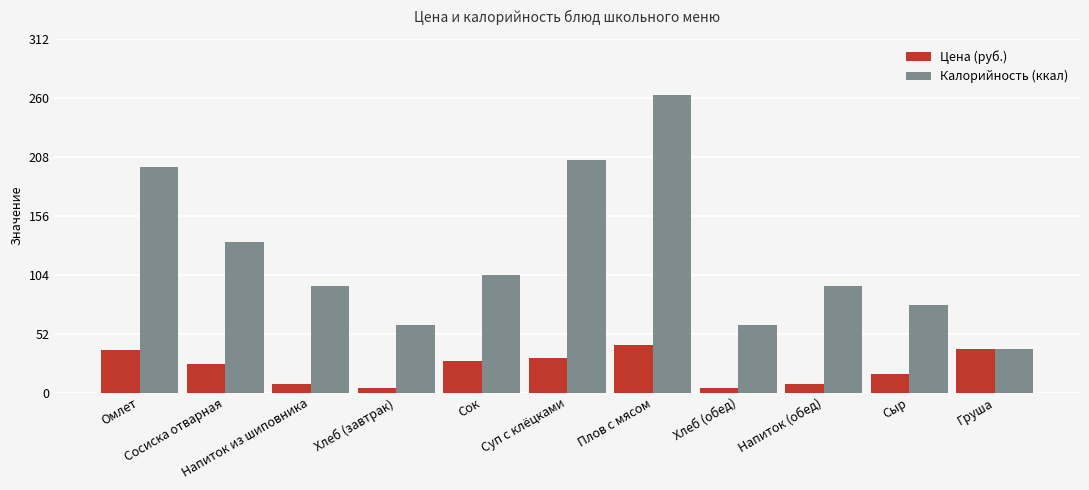

Which label corresponds to the largest value in the chart?

Плов с мясом